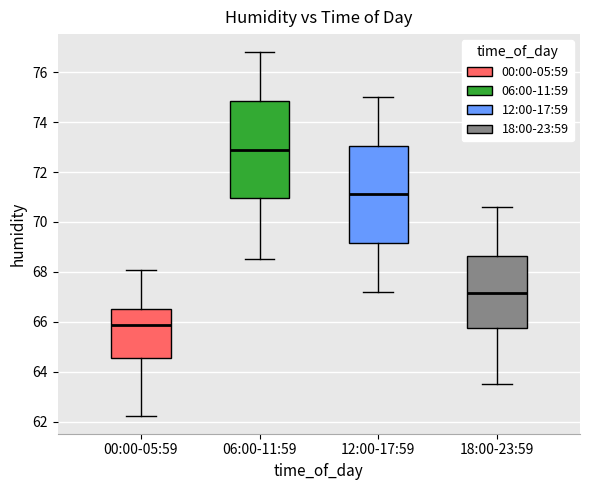

Reading left to right, read every box against the y-axis: the position of its median line, the range the box covers, and the ends of its whiskers. The values are not printed on the chart, so give them approximately, as read against the axis.

00:00-05:59: median 65.8, box 64.6 to 66.4, whiskers 62.2 to 68.0
06:00-11:59: median 73.0, box 71.0 to 74.8, whiskers 68.6 to 76.8
12:00-17:59: median 71.2, box 69.2 to 73.0, whiskers 67.2 to 75.0
18:00-23:59: median 67.2, box 65.8 to 68.6, whiskers 63.6 to 70.6